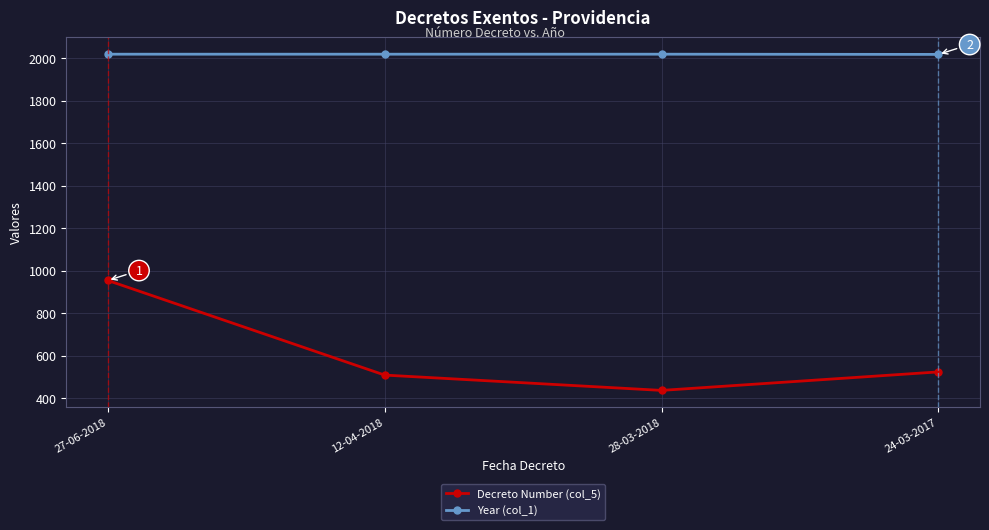

Rank the series by their average value, from highest to lowest.

Year (col_1), Decreto Number (col_5)